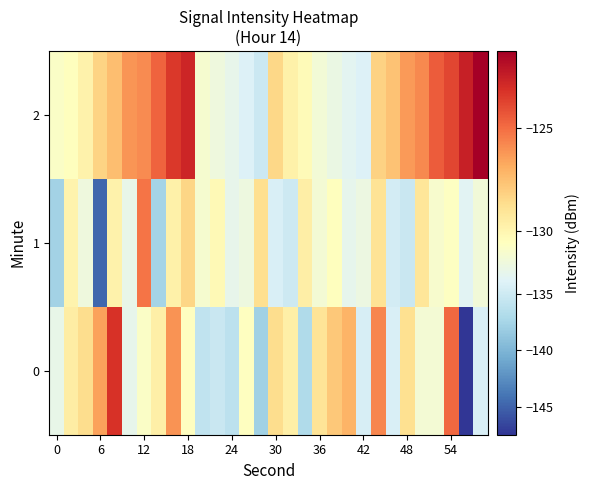

How many categories are shown in the chart?

30